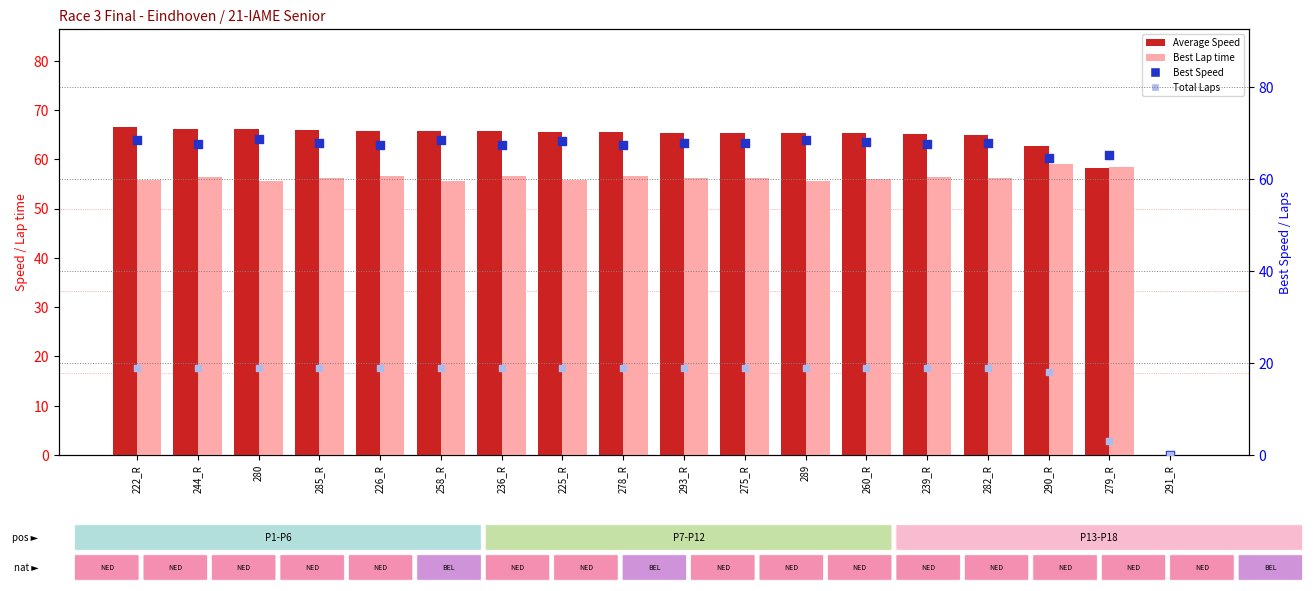

Which series reaches the maximum Y coordinate?

Best Speed